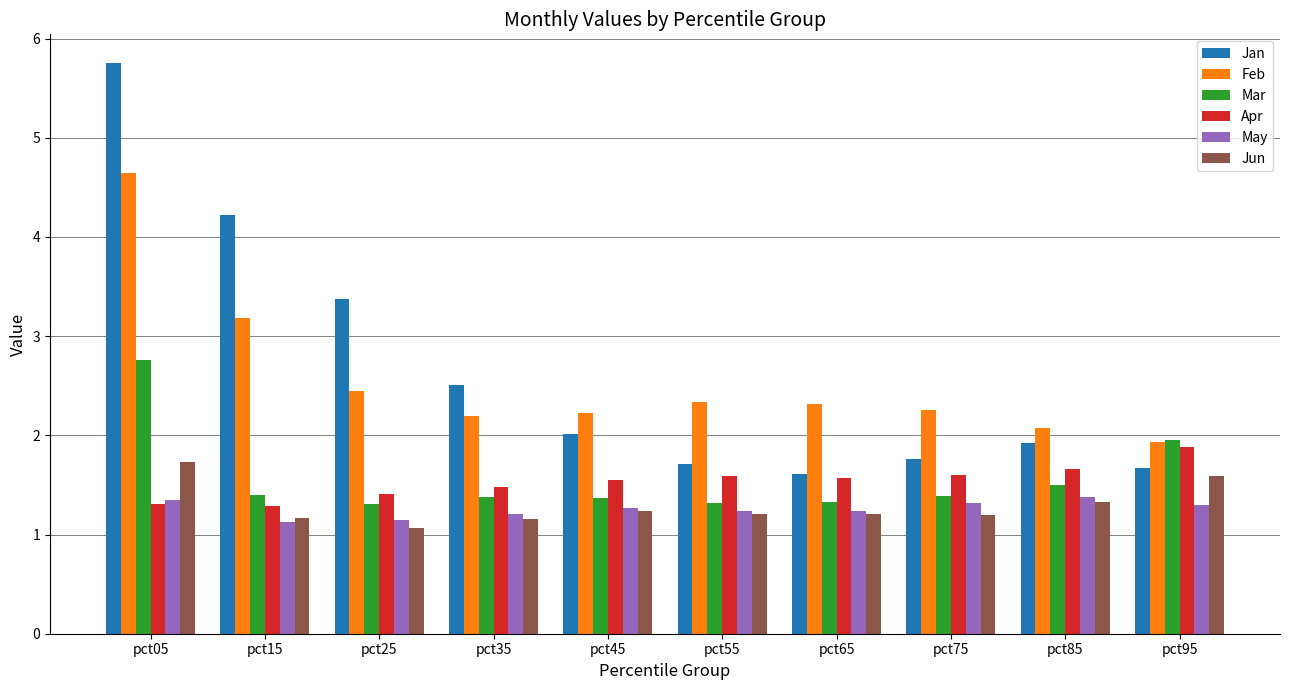

What are all the series names shown in the legend?

Jan, Feb, Mar, Apr, May, Jun